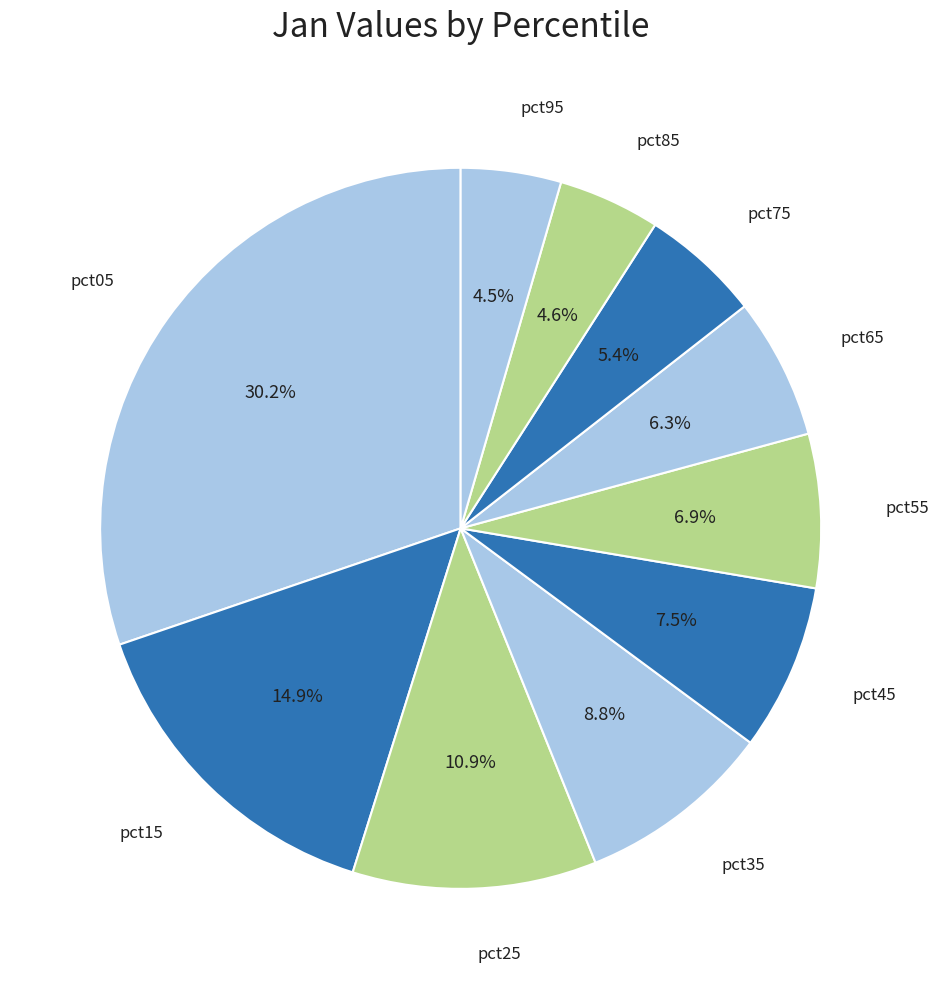

What is the smallest slice in the pie chart?

pct95